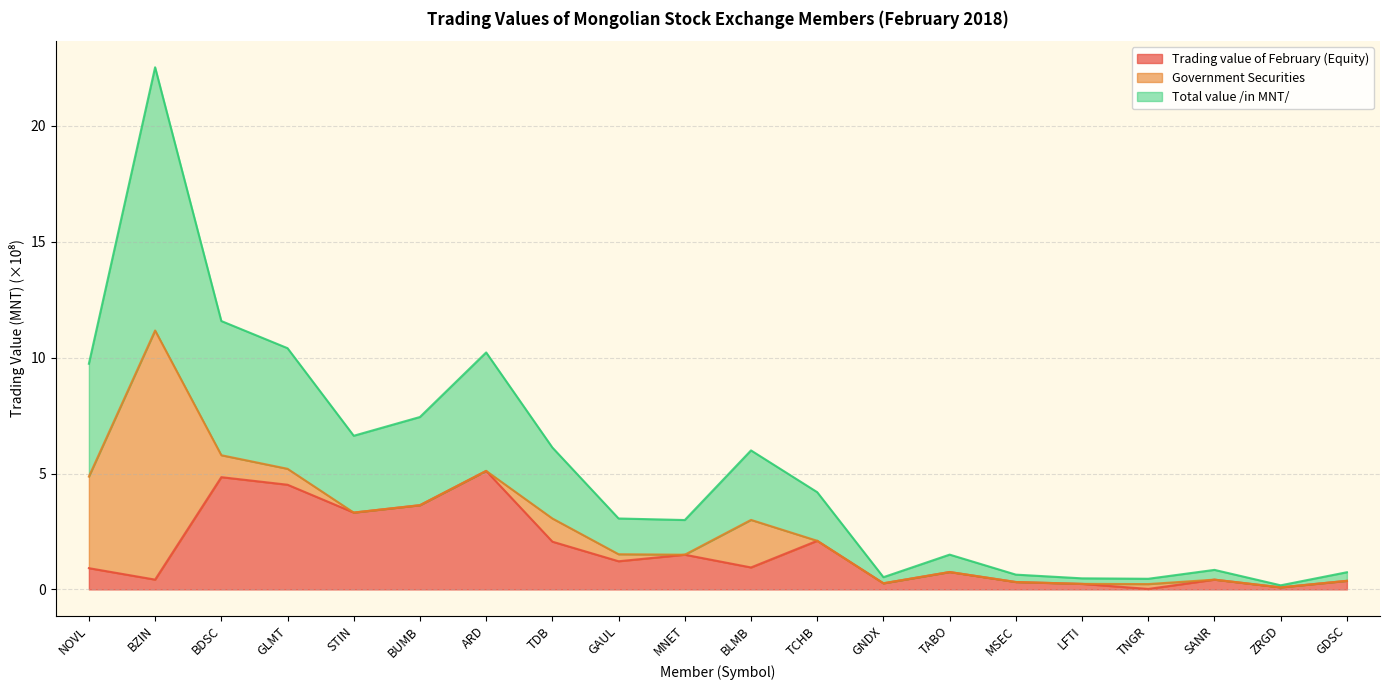

Which label corresponds to the largest value in the chart?

BZIN